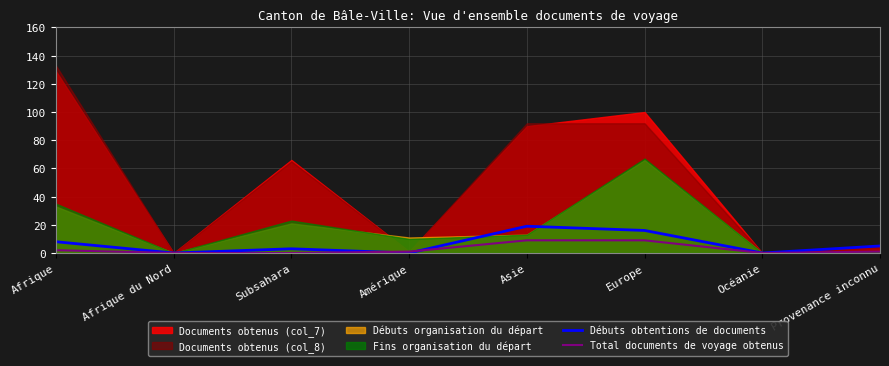

The value of Débuts obtentions de documents at Afrique du Nord is -10. True or false?

False